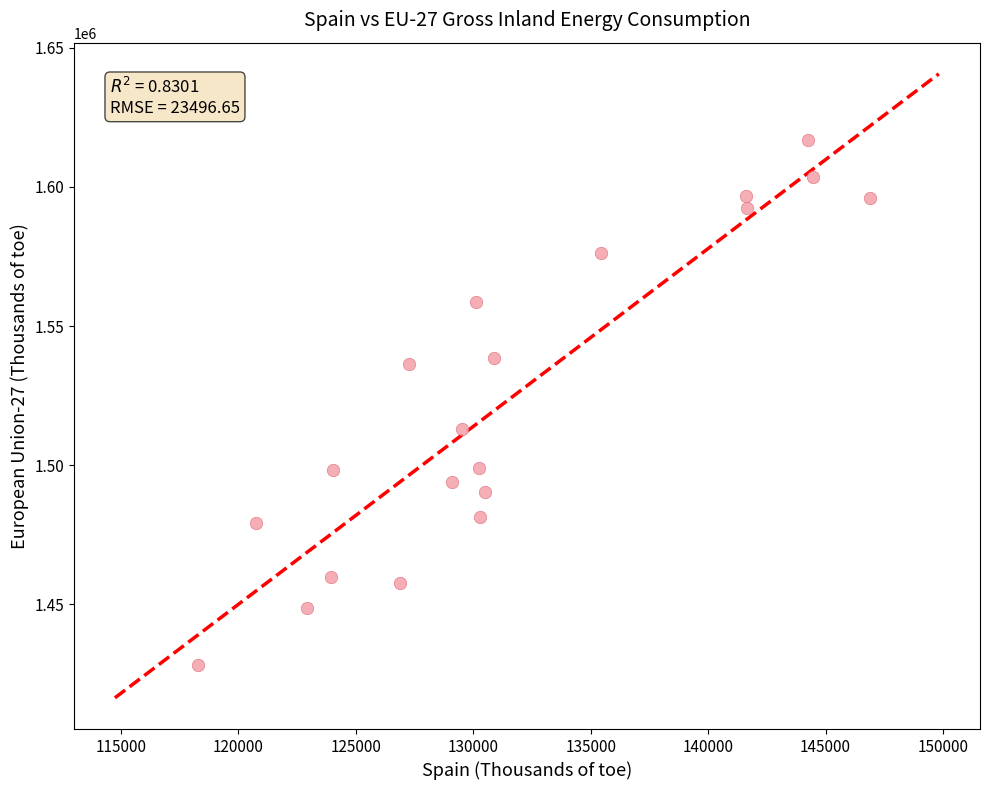

What Y value in the scatter plot is closest to 1522603?

1512877